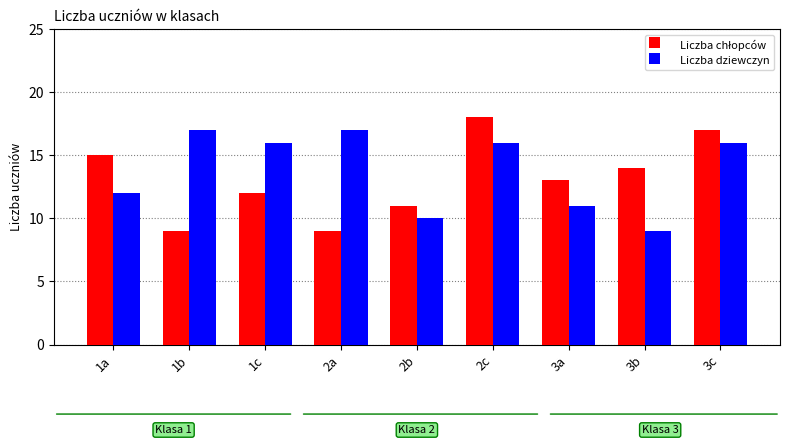

How many categories are shown in the chart?

9